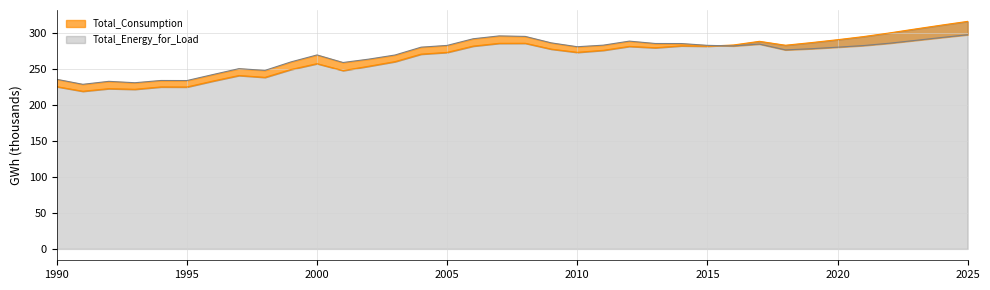

Does the chart have visible grid lines?

Yes